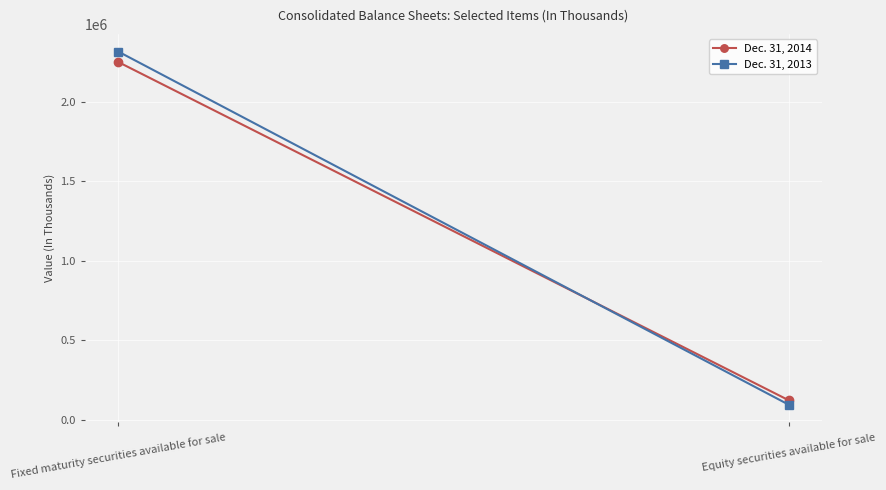

Which series has the largest range (max minus min)?

Dec. 31, 2013